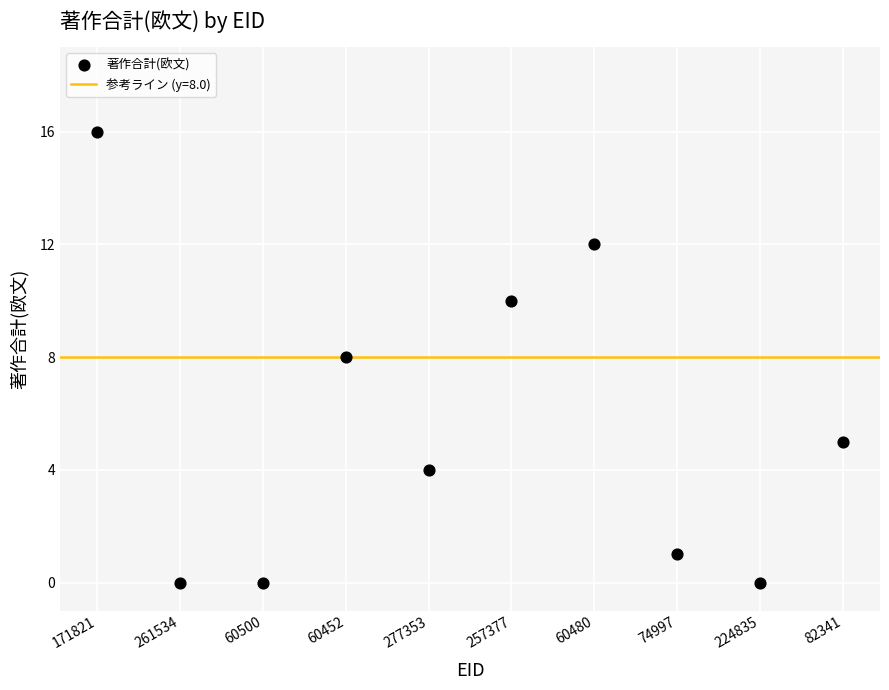

What is the range of Y values (max minus min)?

16